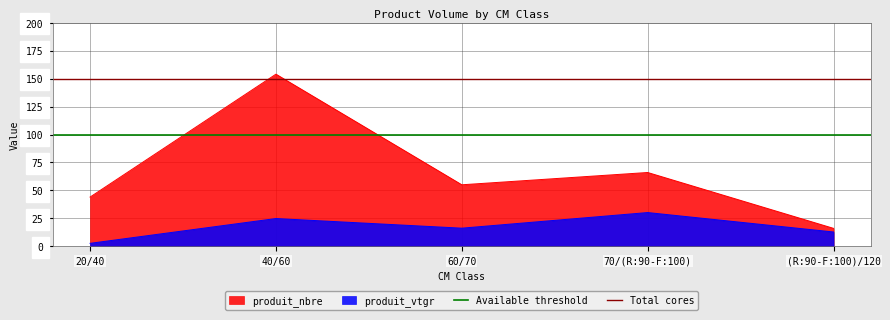

Is the value of produit_vtgr at 70/(R:90-F:100) greater than the value of produit_nbre at (R:90-F:100)/120?

Yes